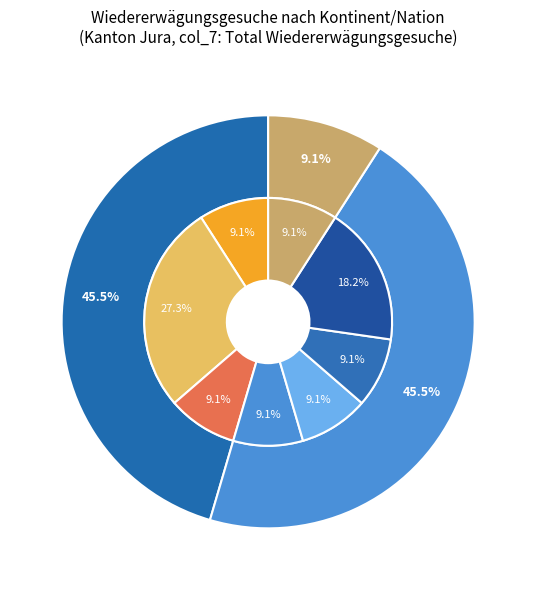

Which slice is the smallest?

Europa